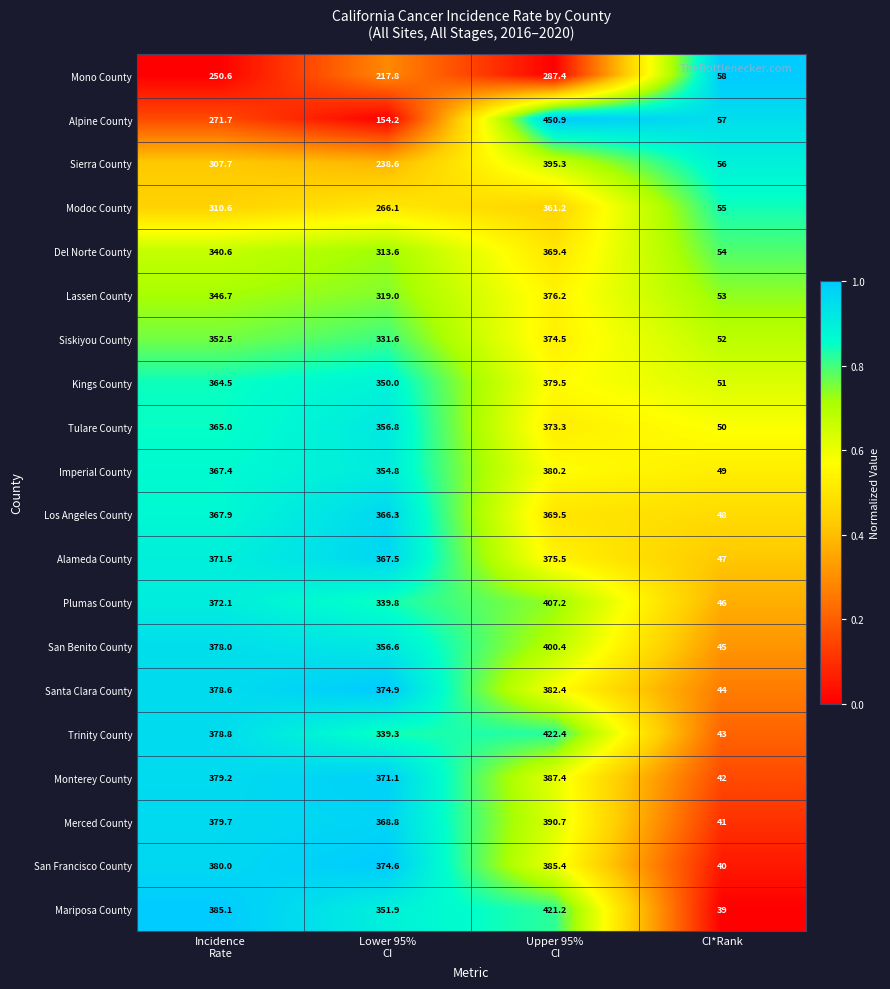

At CI*Rank, list the series in order from largest to smallest.

Mono County, Alpine County, Sierra County, Modoc County, Del Norte County, Lassen County, Siskiyou County, Kings County, Tulare County, Imperial County, Los Angeles County, Alameda County, Plumas County, San Benito County, Santa Clara County, Trinity County, Monterey County, Merced County, San Francisco County, Mariposa County